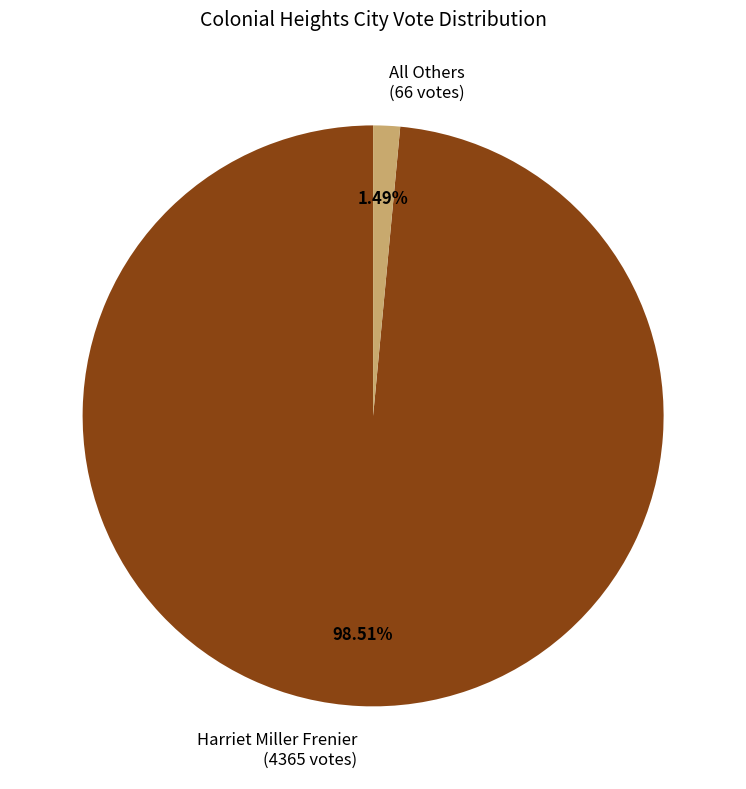

What is the largest slice in the pie chart?

Harriet Miller Frenier